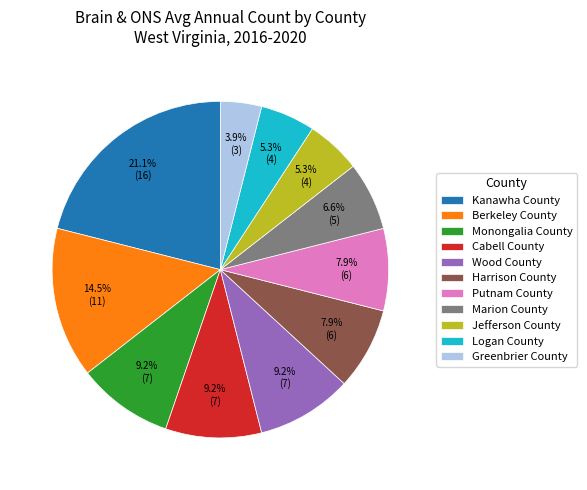

Combined, what portion of the pie is Kanawha County and Monongalia County?

30.3%